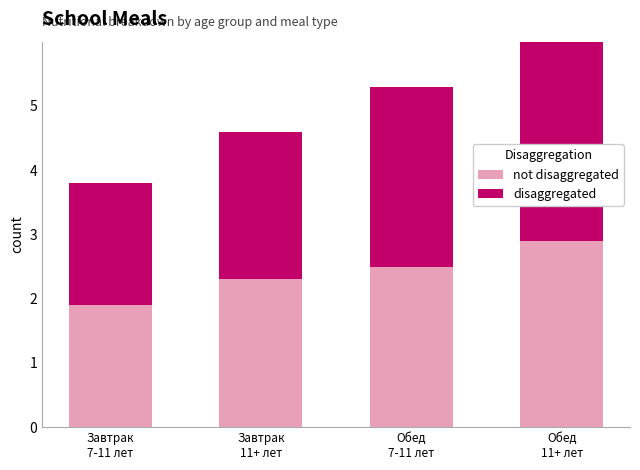

What is the value of the disaggregated bar at the 1st from the left?

1.9